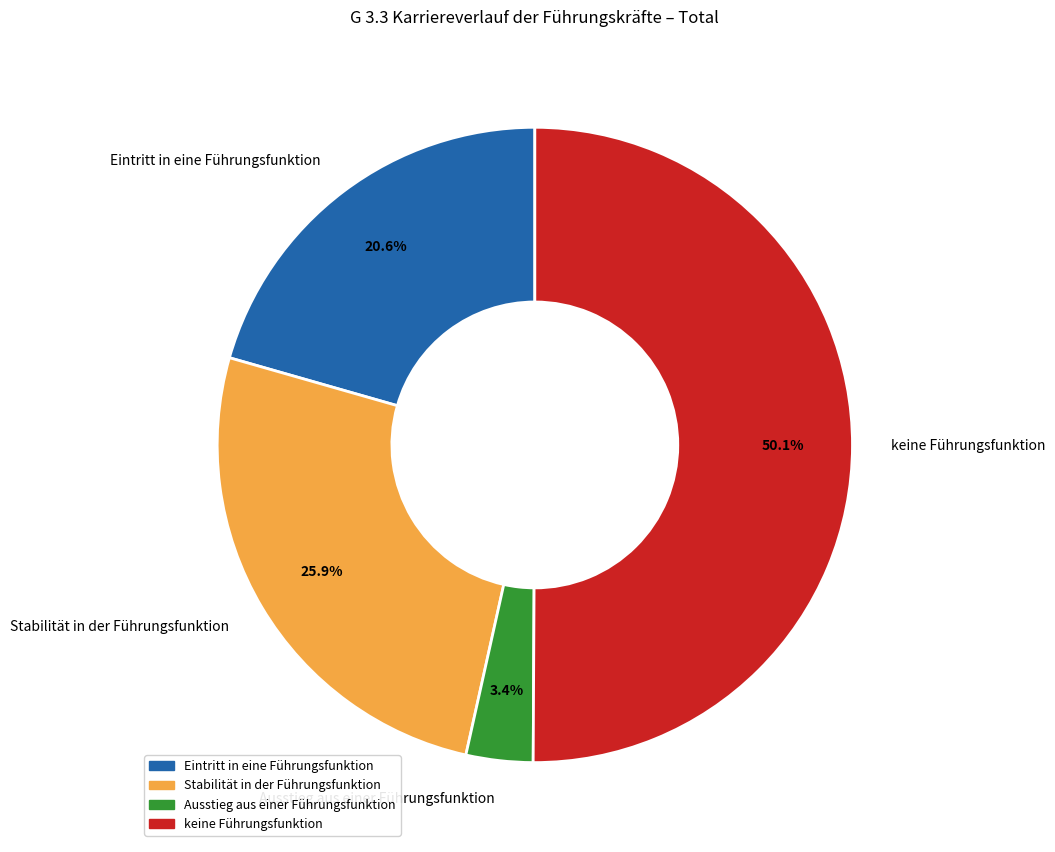

Rank the categories by value from highest to lowest.

keine Führungsfunktion, Stabilität in der Führungsfunktion, Eintritt in eine Führungsfunktion, Ausstieg aus einer Führungsfunktion